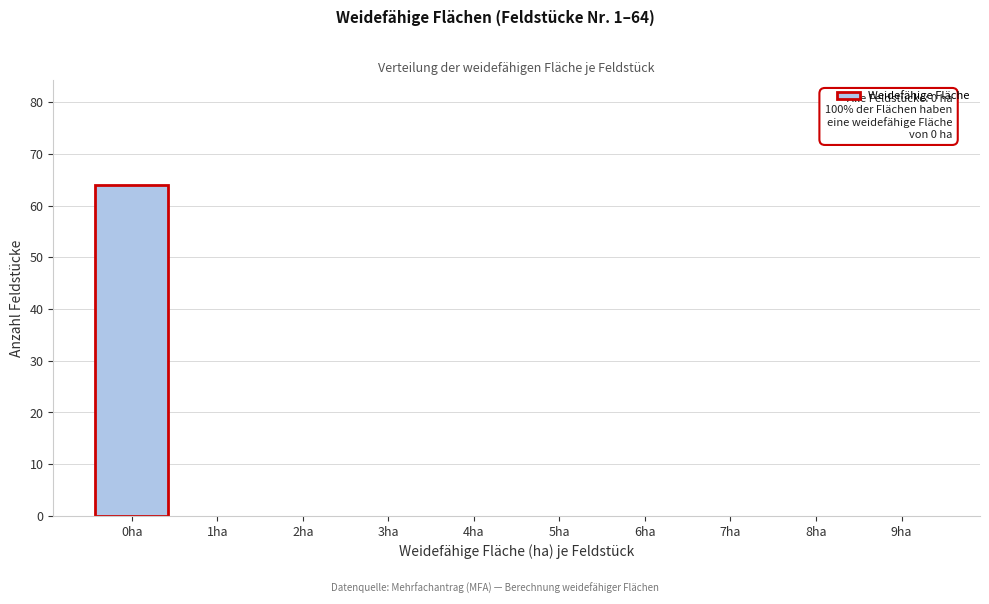

Over which range of the x-axis is the bar tallest?

-0.5 to 0.5